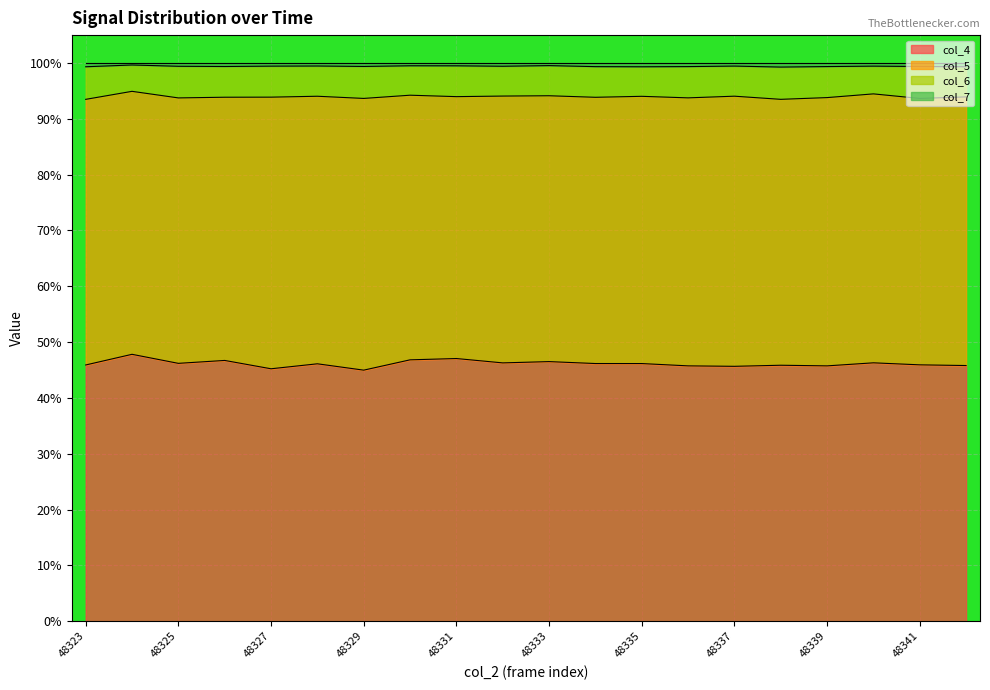

Is it true that col_4 equals 45.9 at 48341?

True